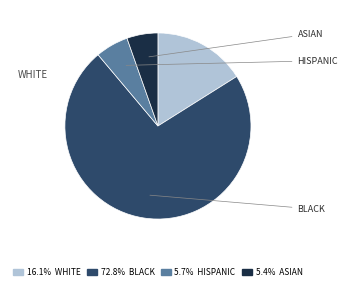

To the nearest percent, what is the average slice percentage?

25%